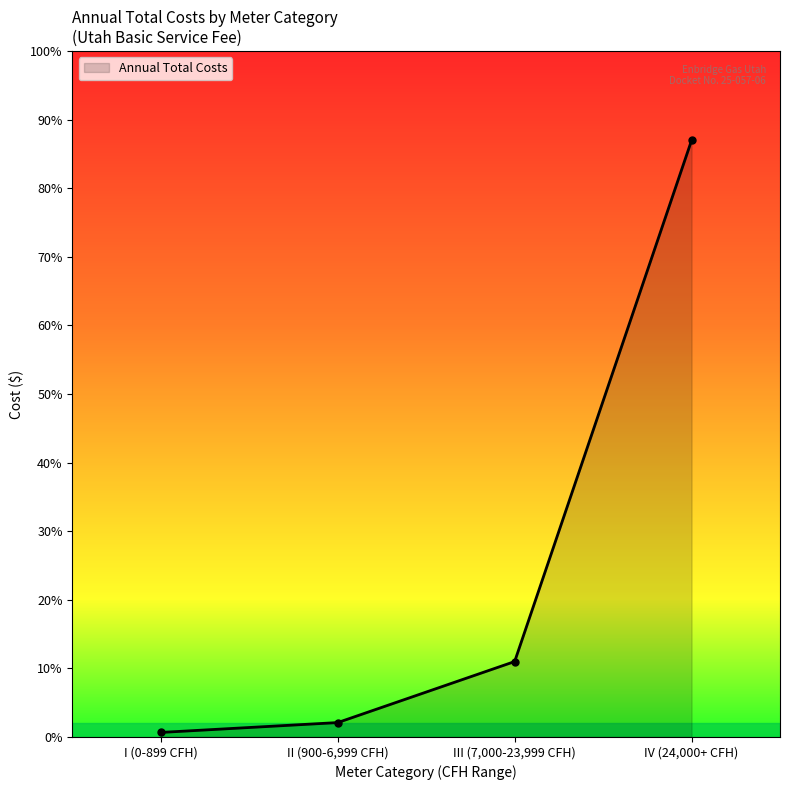

Is this an area chart (filled region under the line)?

Yes